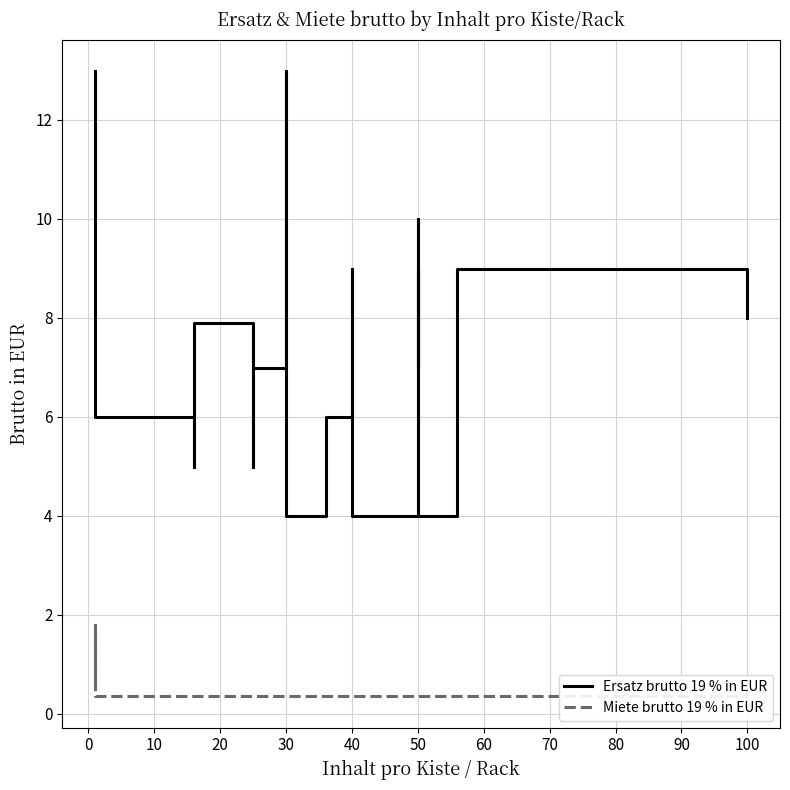

The value of Miete brutto 19 % in EUR at 50 is 0.5. True or false?

False